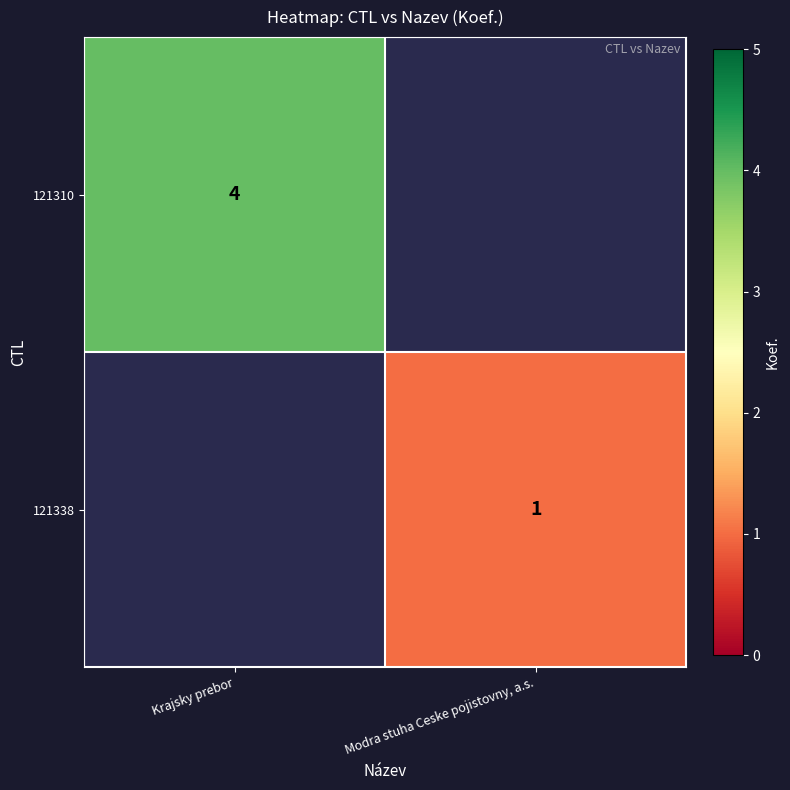

True or false: 121310 has a value of 2 at Krajsky prebor.

False